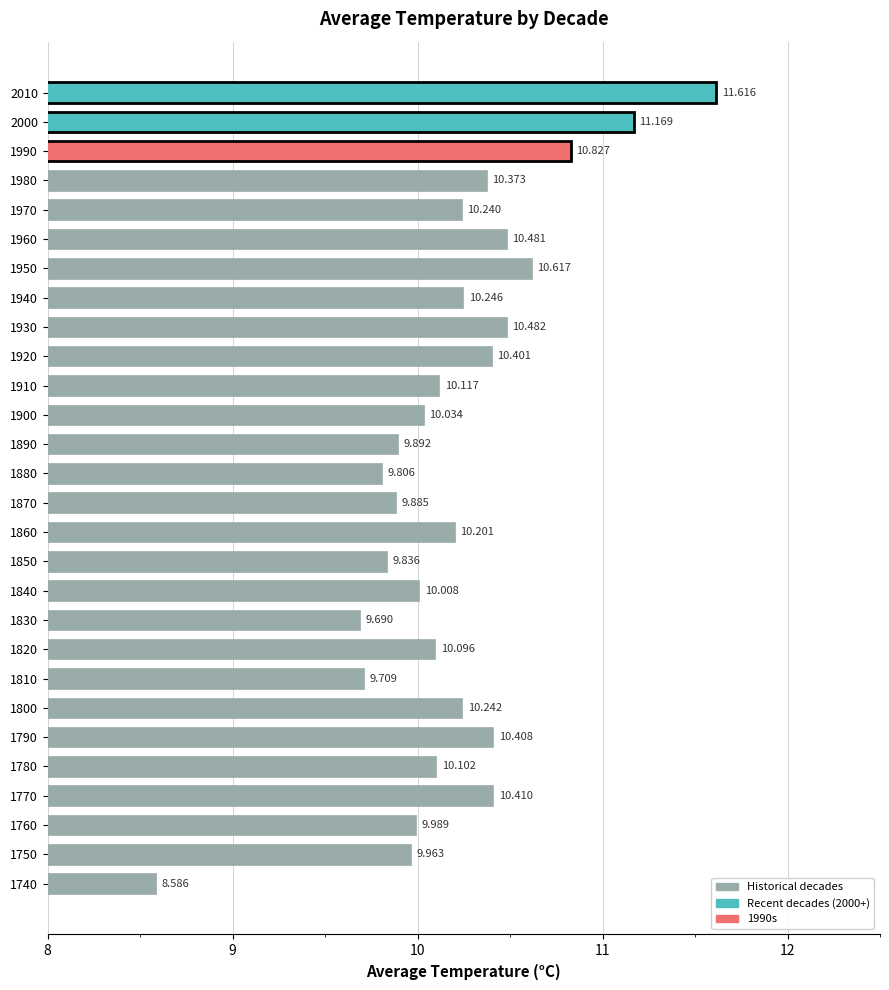

What is the sum of all values?

285.4